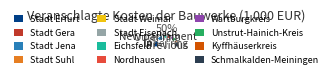

Which has a higher value, Stadt Weimar or Stadt Jena?

Stadt Jena